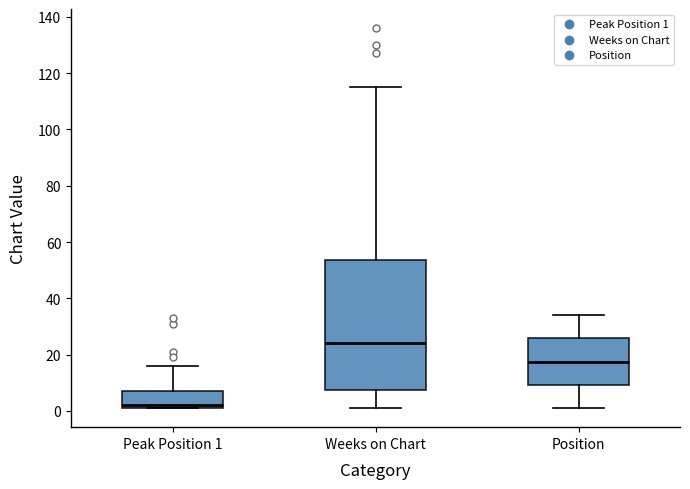

Which box has the lowest median line?

Peak Position 1